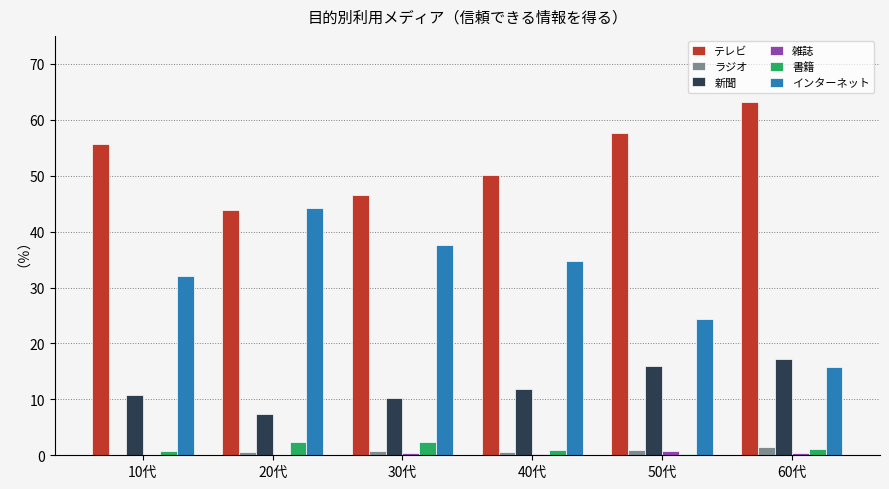

What is the difference between the 新聞 values at 40代 and 50代?

4.1